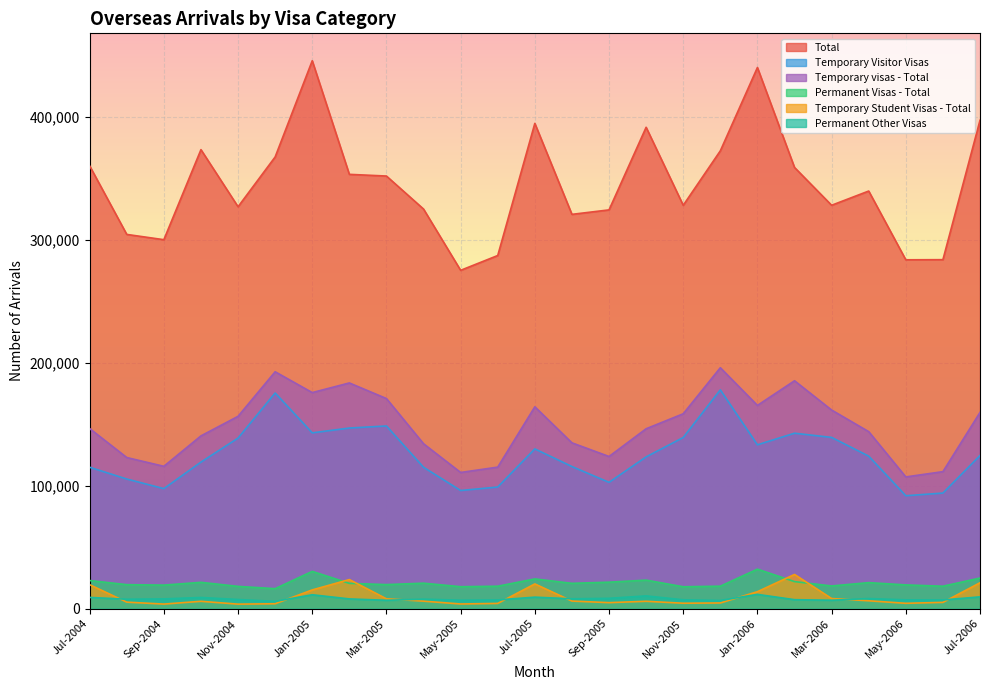

True or false: Permanent Visas - Total and Temporary visas - Total intersect in this chart.

False